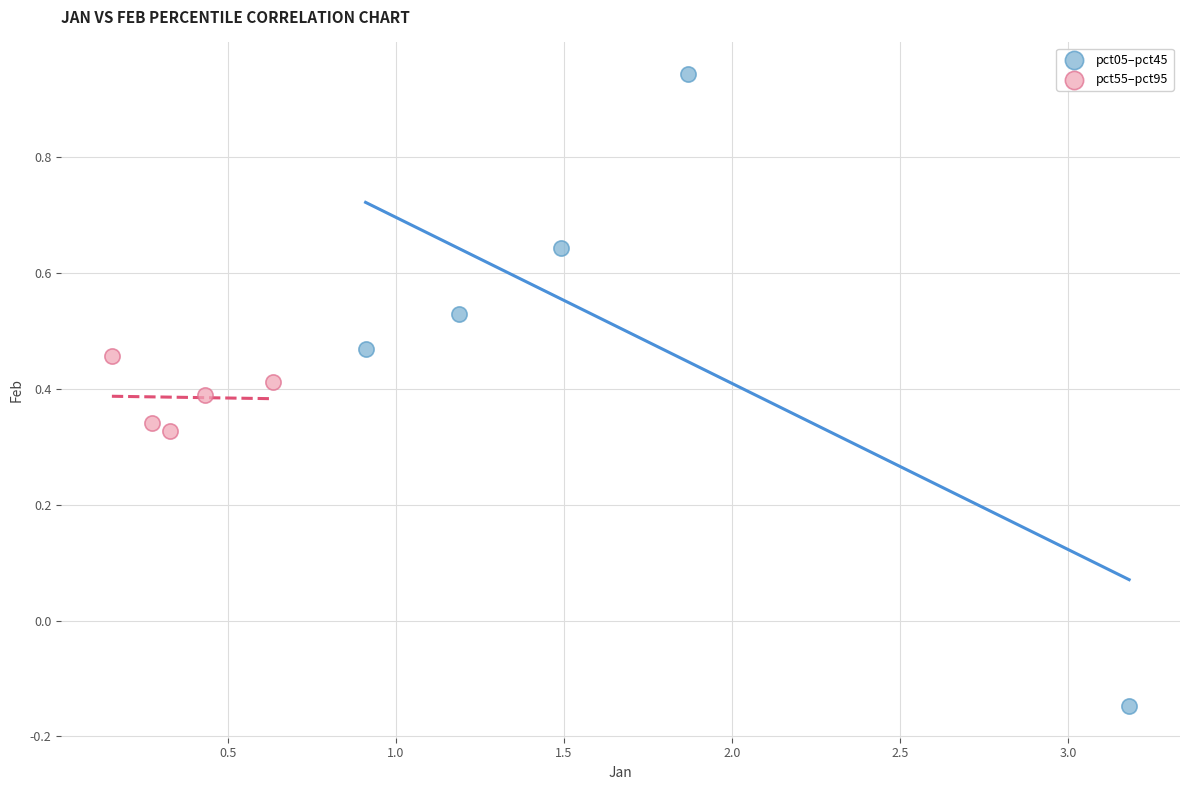

Which series has the widest spread of Y values?

pct05–pct45